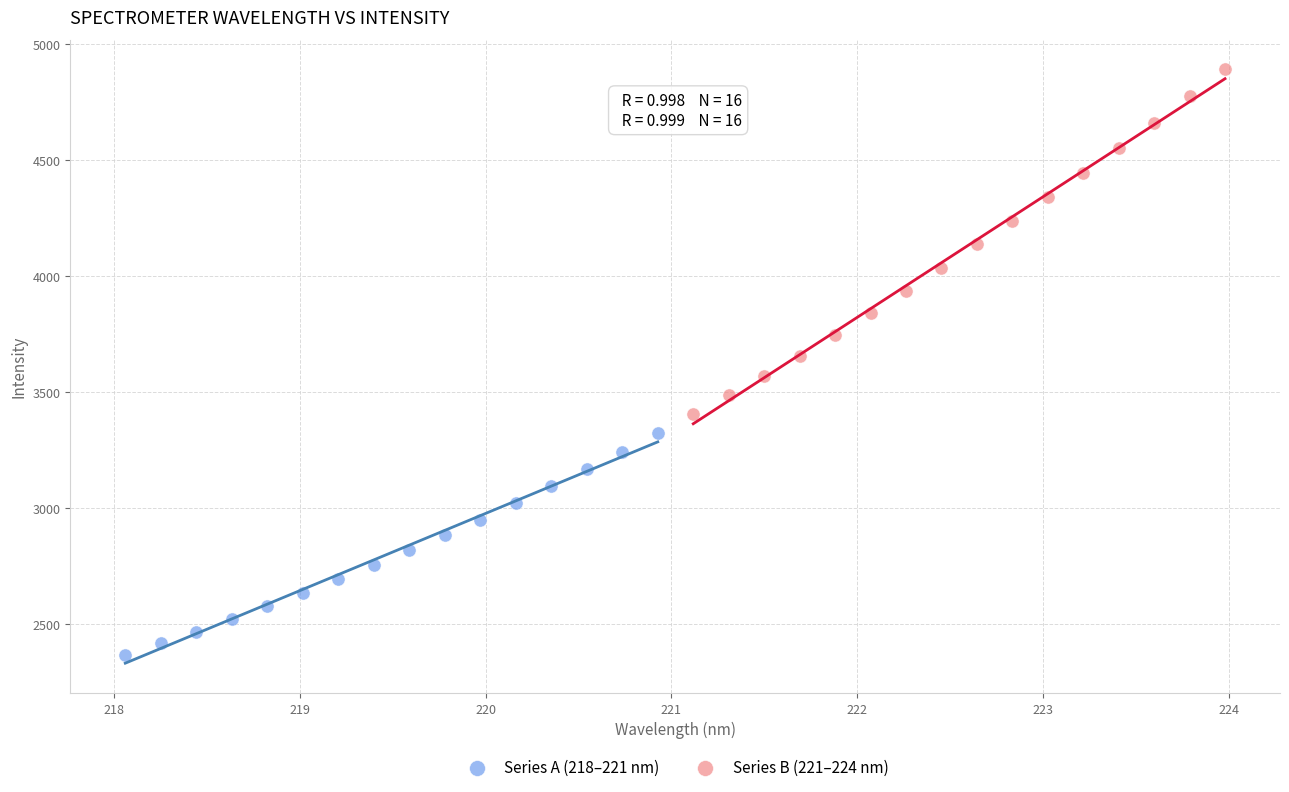

Which series has the largest Y range (max minus min)?

Series B (221–224 nm)